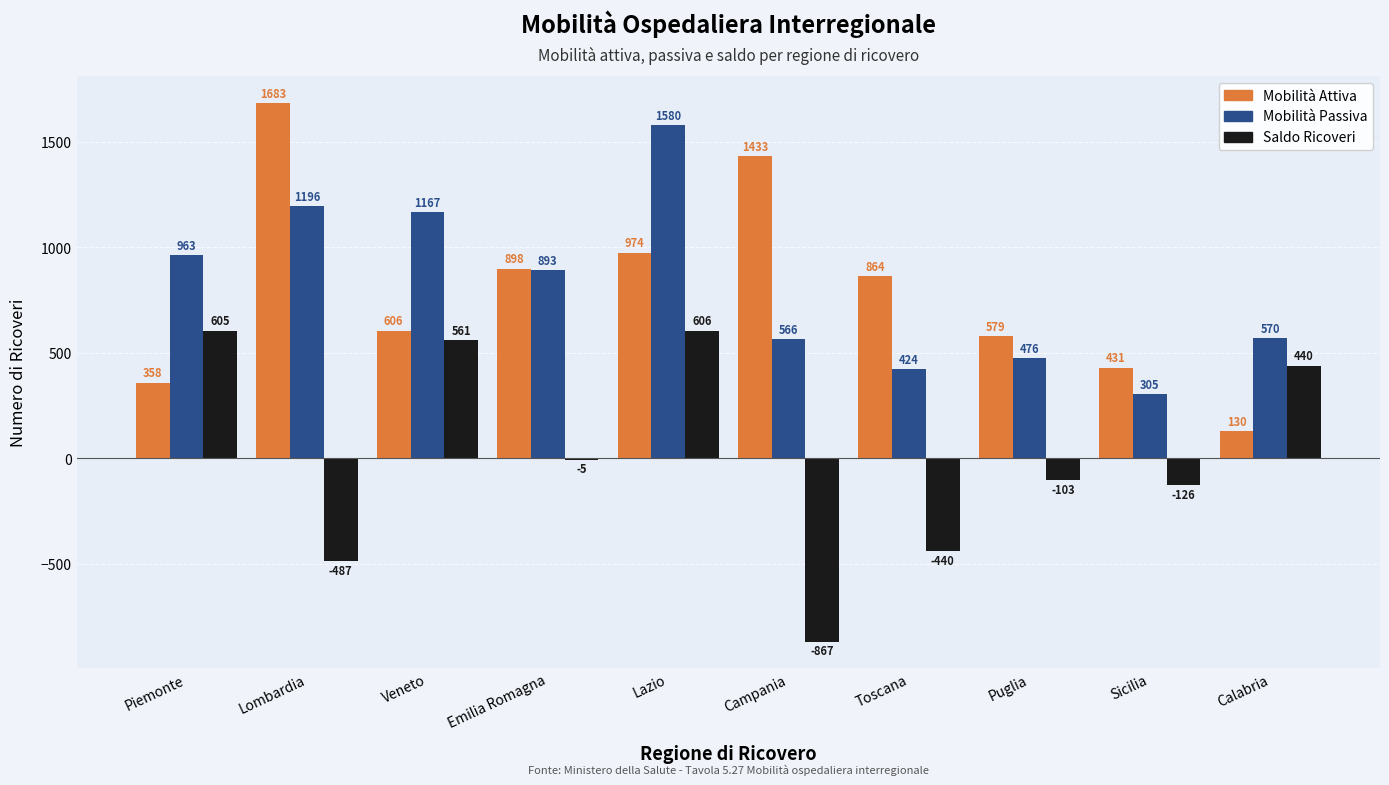

Does the chart contain stacked bars?

No